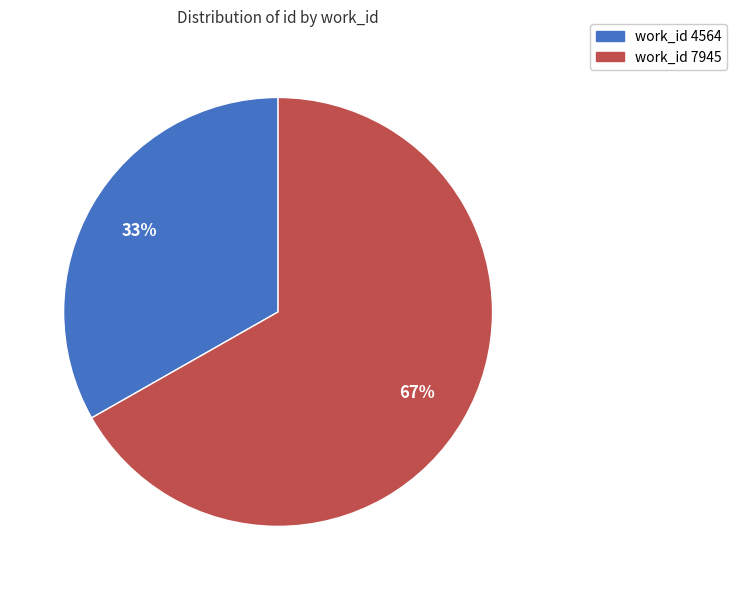

To the nearest percent, what is the difference between the largest and smallest slice percentages?

34%